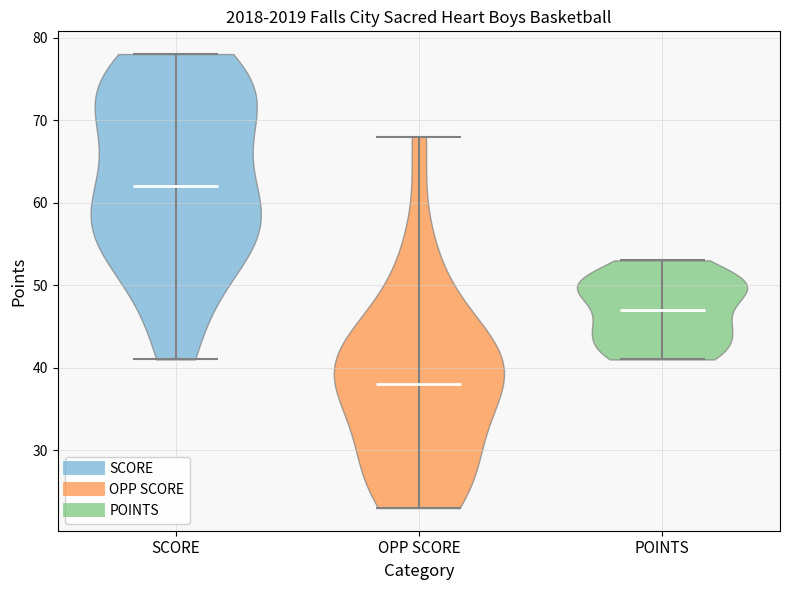

Where does the median line of the violin for OPP SCORE sit on the y-axis? The values are not printed on the chart, so give them approximately, as read against the axis.

38